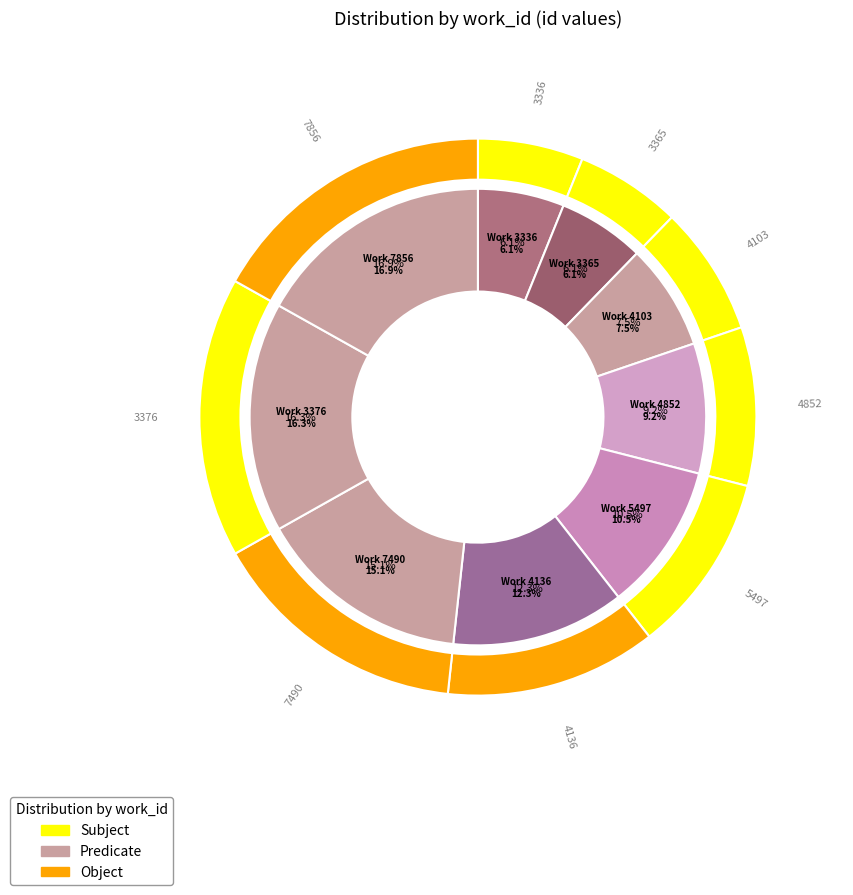

What portion of the pie excludes 7856?

83.1%